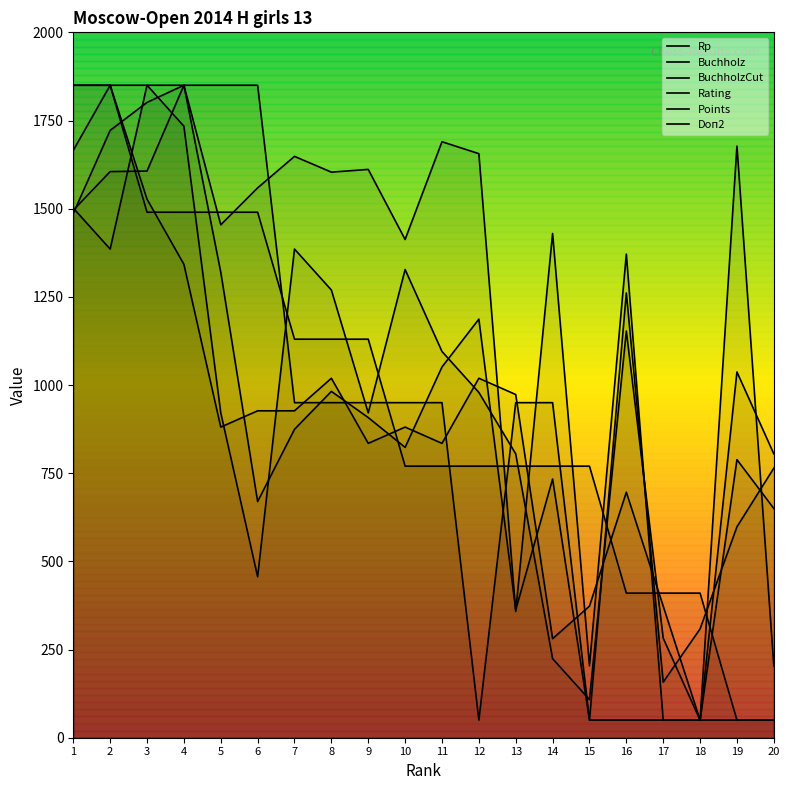

At which category does BuchholzCut reach its first local peak?

2